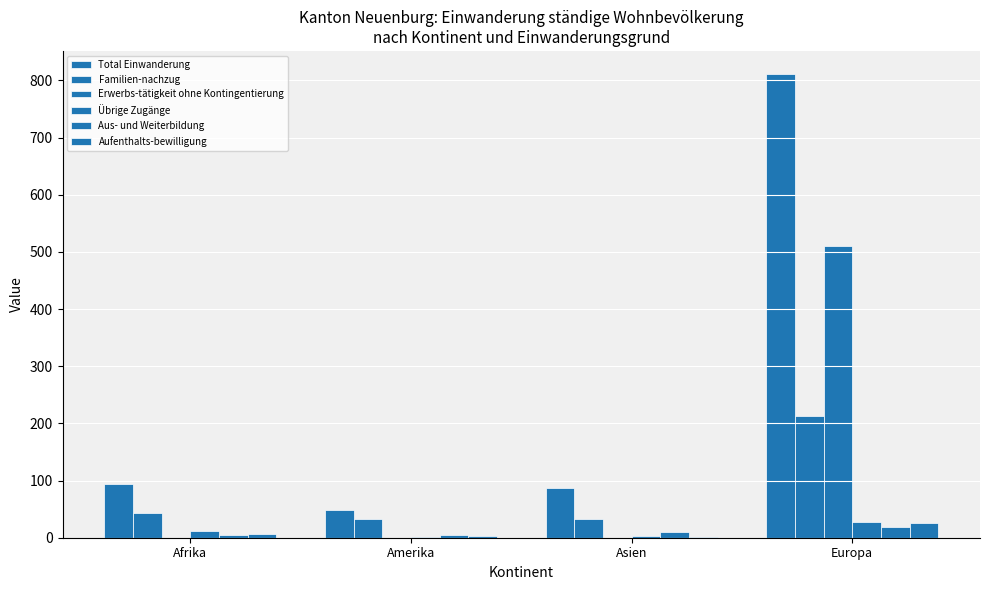

True or false: Aus- und Weiterbildung has a value of 9 at Afrika.

False